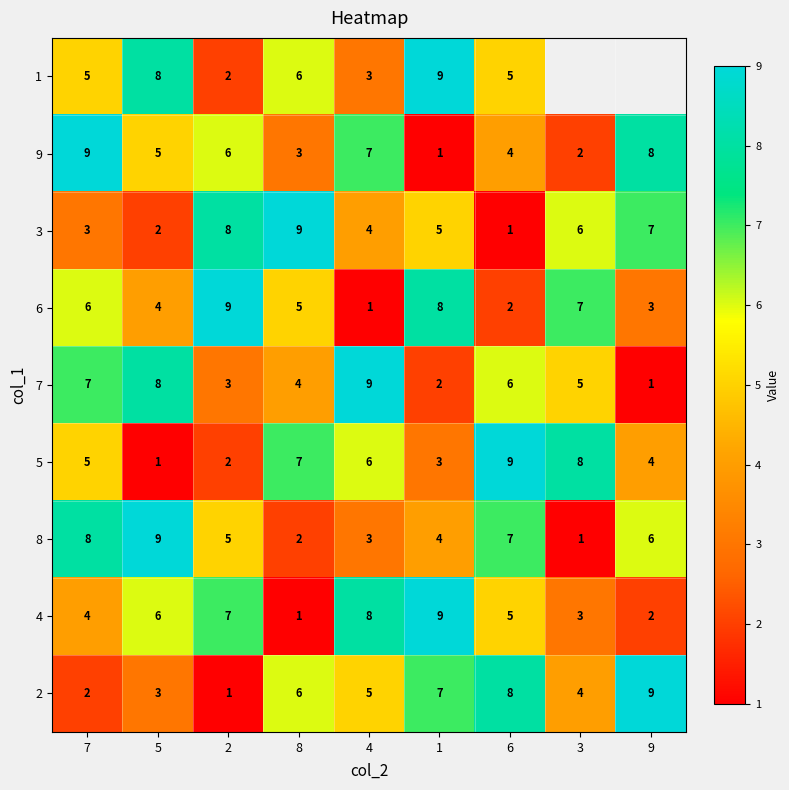

What is the minimum value for 7?

1.0